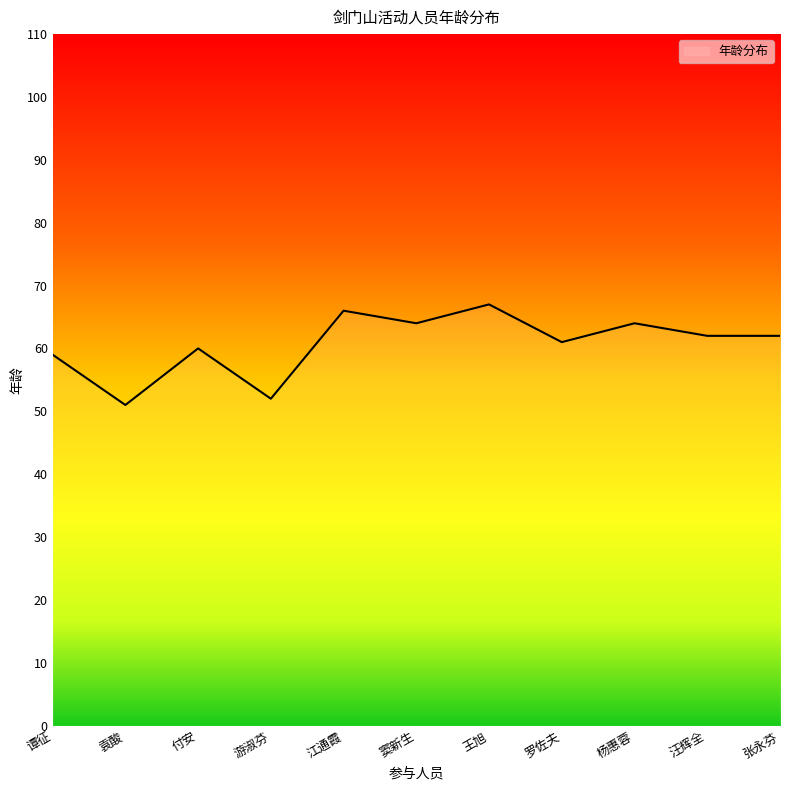

What is the difference between the values at 游淑芬 and 杨惠蓉?

12